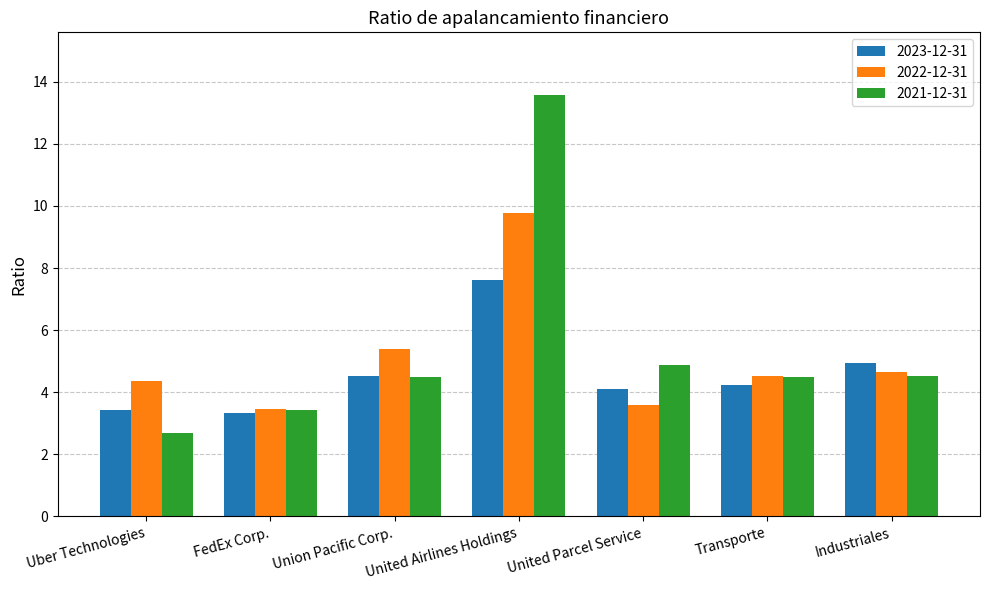

How many series are shown in this chart?

3